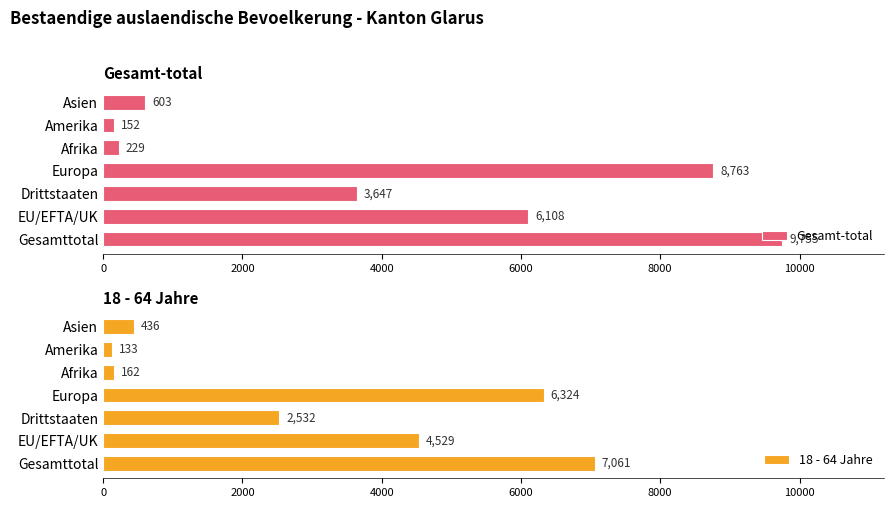

How many values in the Gesamt-total series exceed 3647?

3